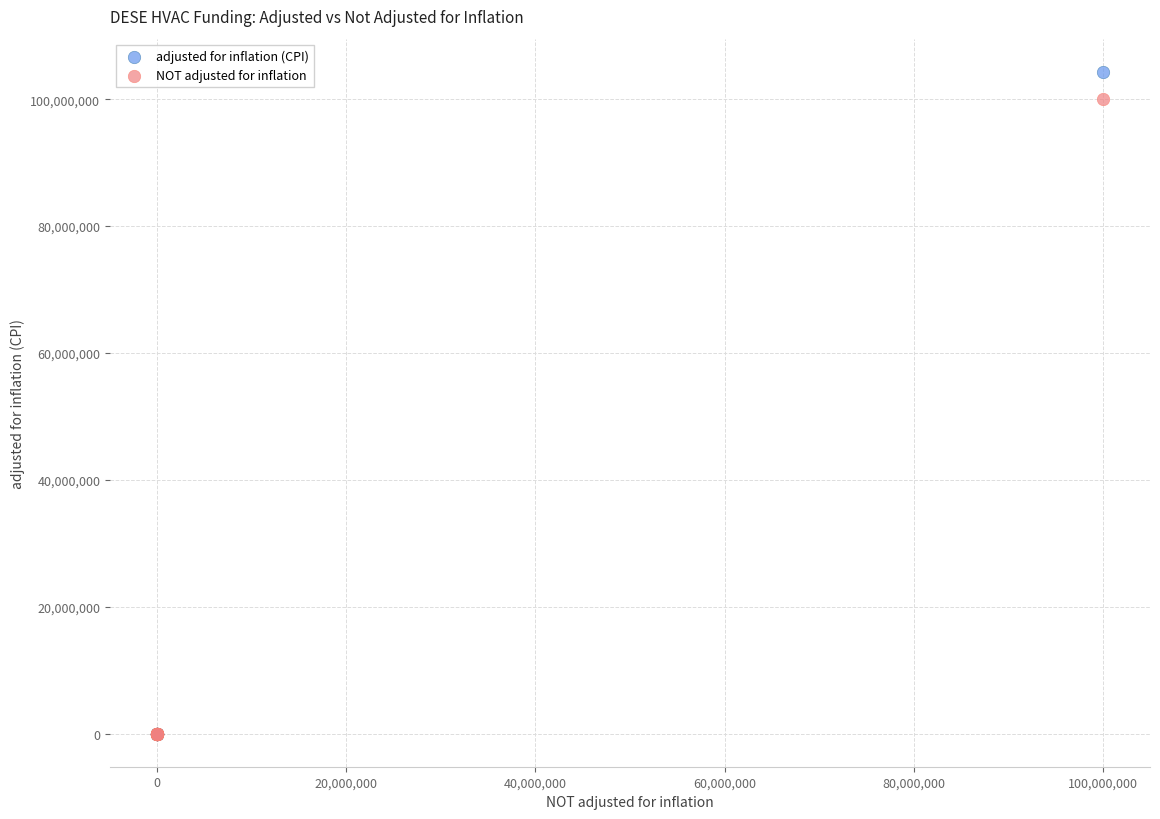

What are all the series names shown in the legend?

adjusted for inflation (CPI), NOT adjusted for inflation